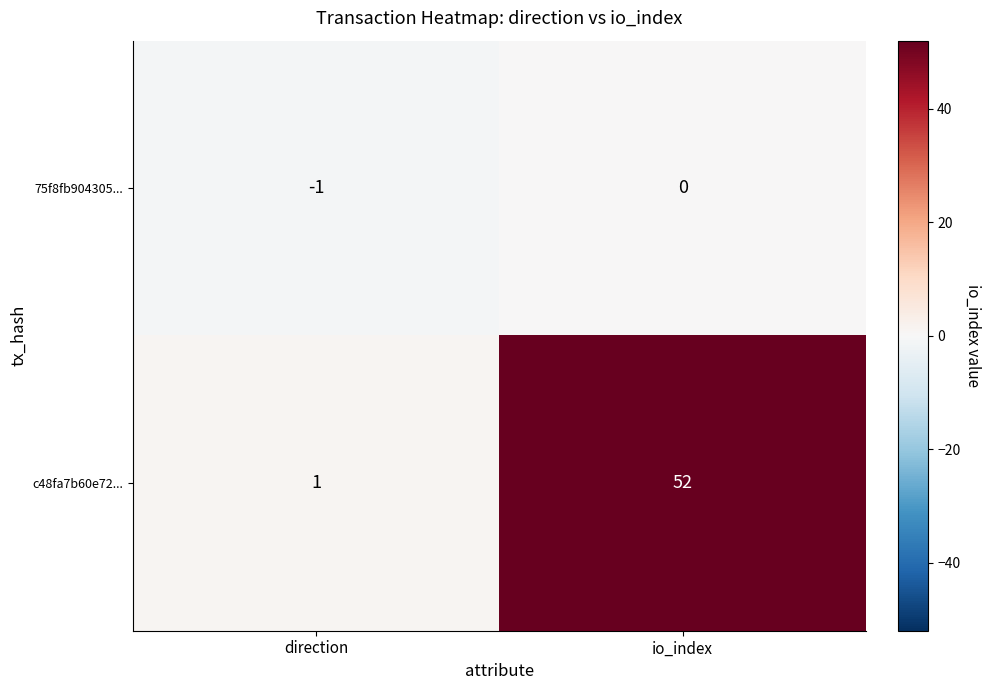

What is the sum of the c48fa7b60e72... values at io_index and direction?

53